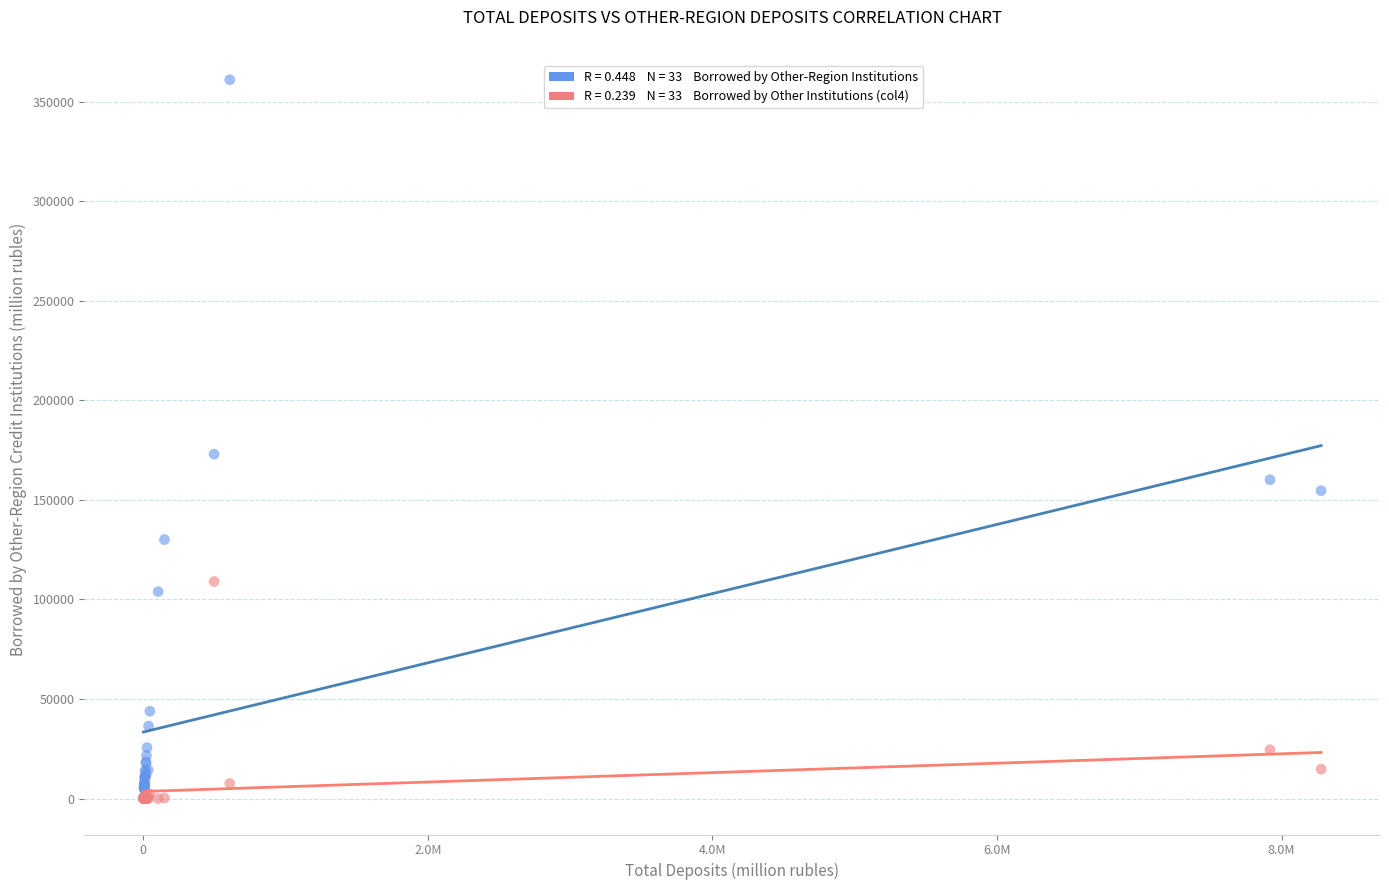

Across all series, what Y value is closest to 180492?

172961